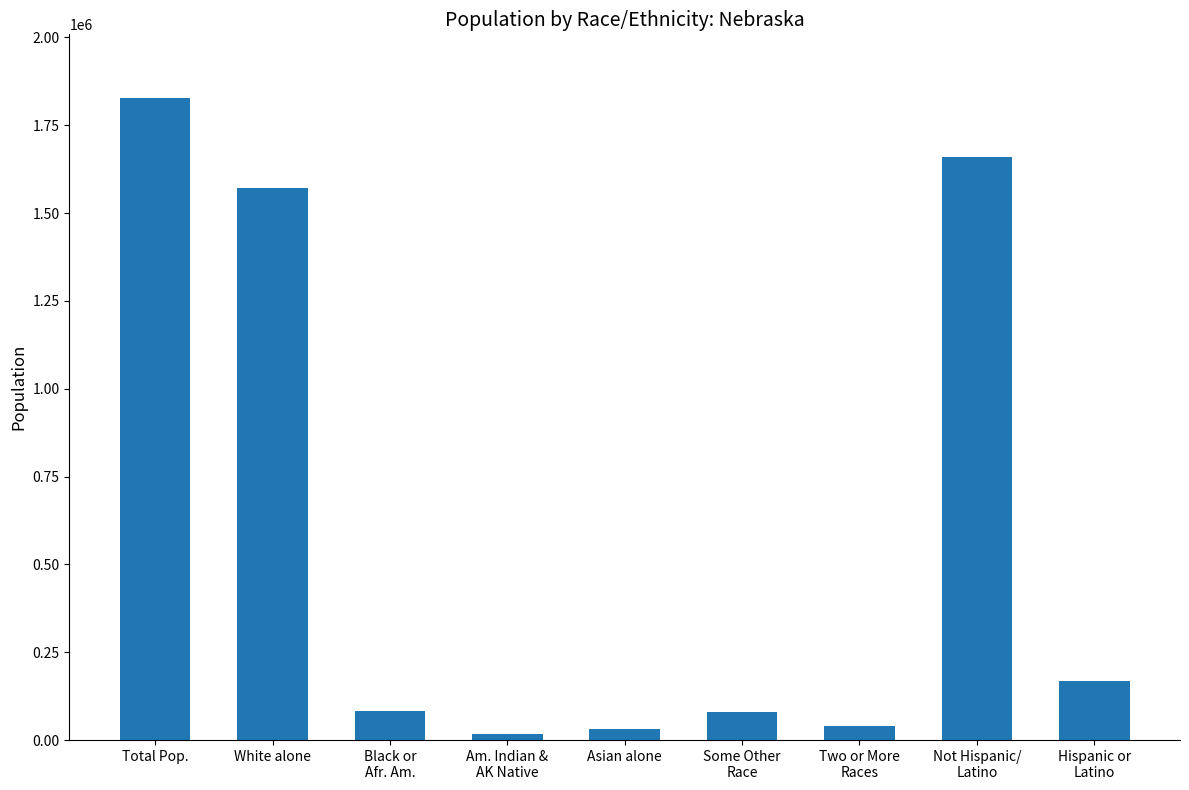

Are the bars grouped side by side (vs. stacked)?

No